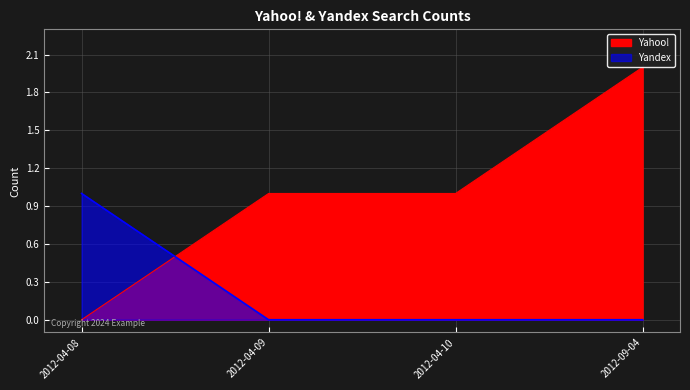

What is the difference between the highest and lowest values at 2012-09-04?

2